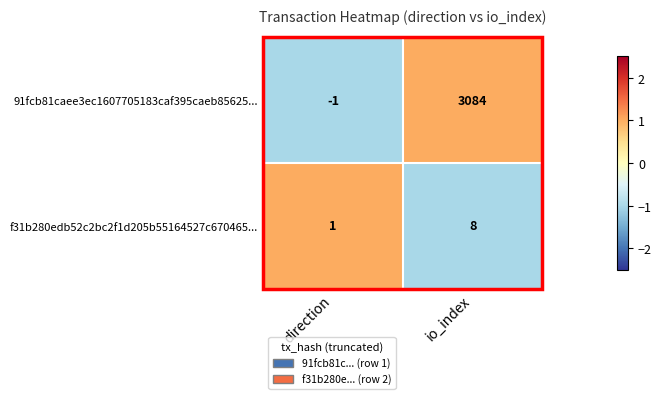

At which category does the chart reach its minimum across all series?

direction